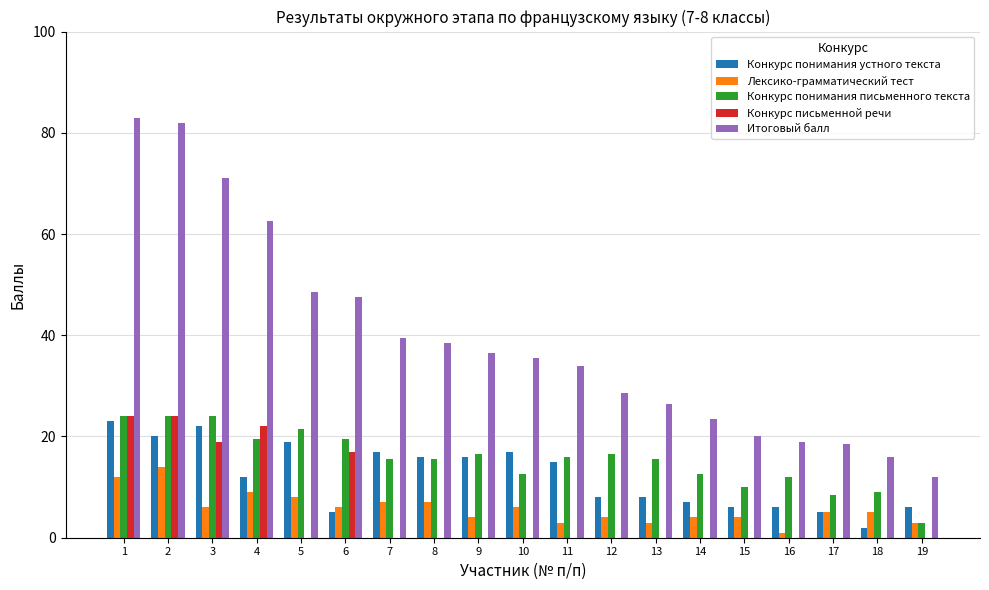

What is the sum of the Конкурс понимания устного текста values at 11 and 19?

21.0